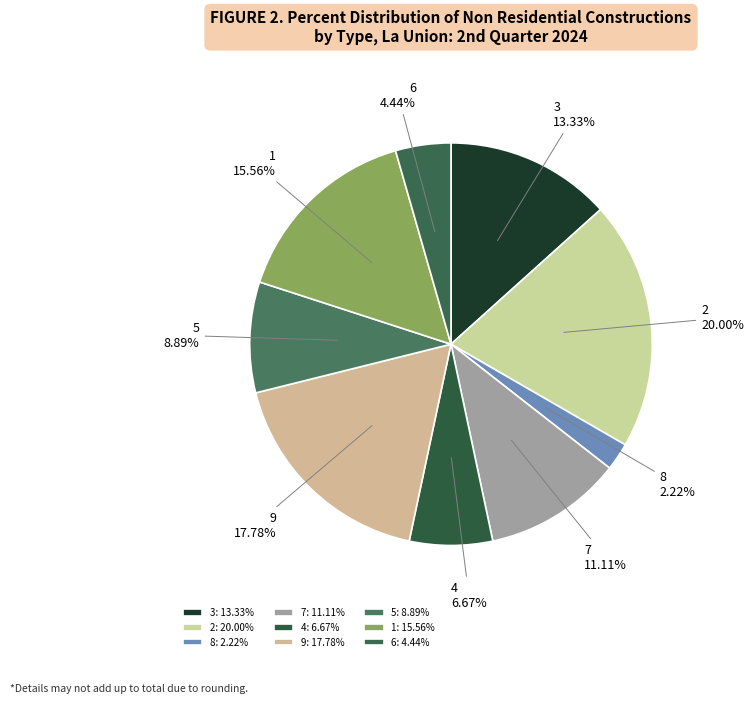

Which slice is the smallest?

8